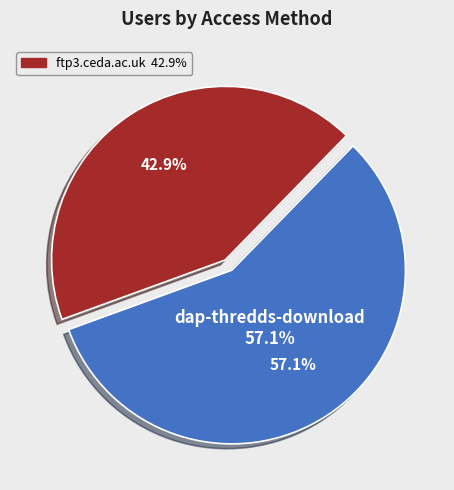

What is the smallest slice in the pie chart?

ftp3.ceda.ac.uk